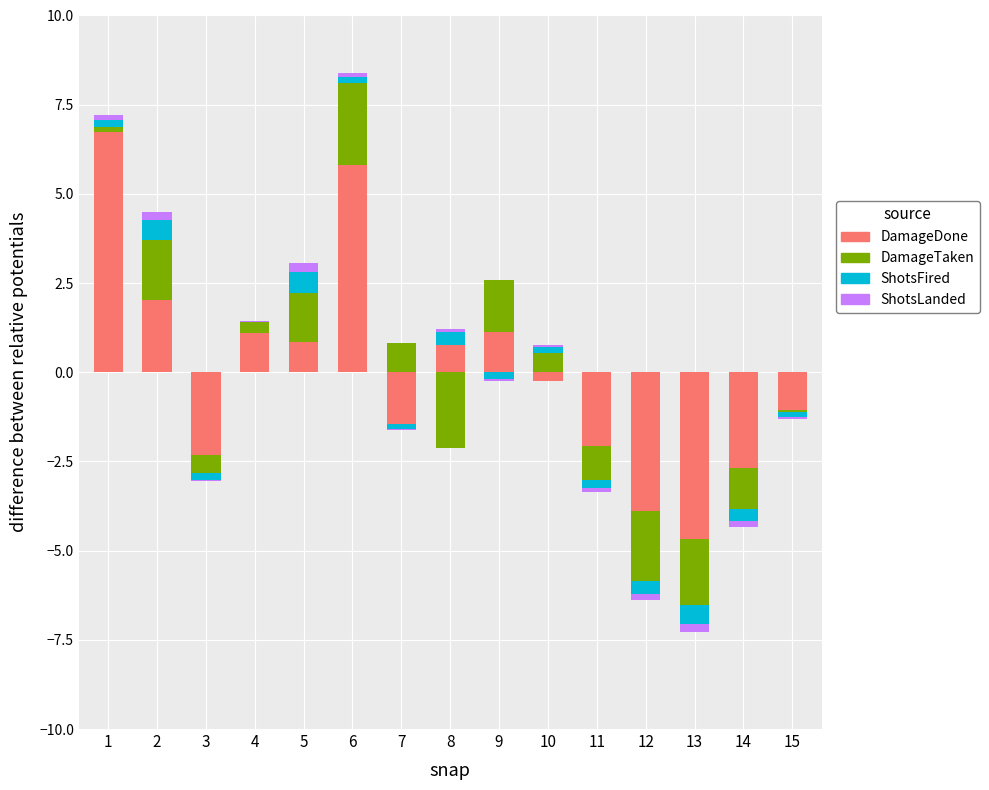

What is the value of the ShotsFired bar at the 8th from the left?

0.4